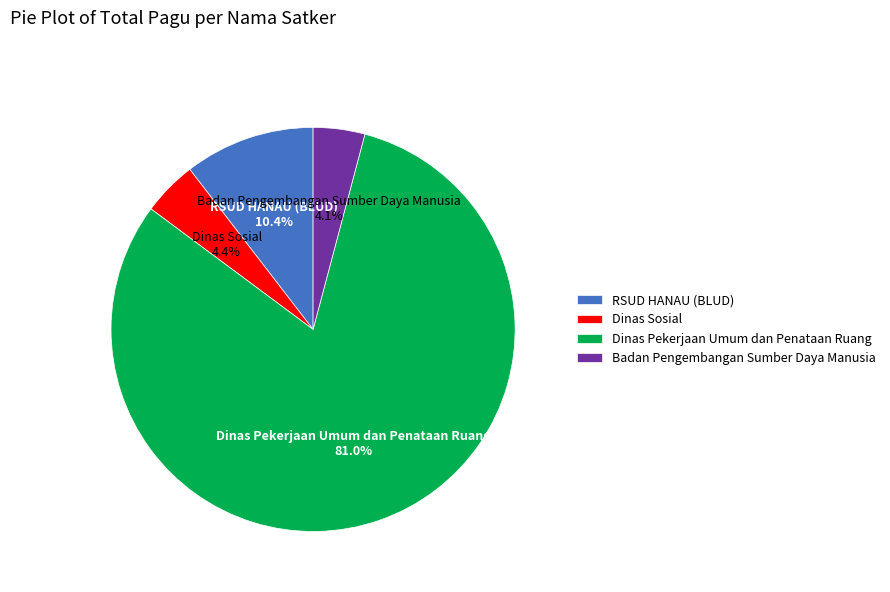

How many segments does this pie chart have?

4